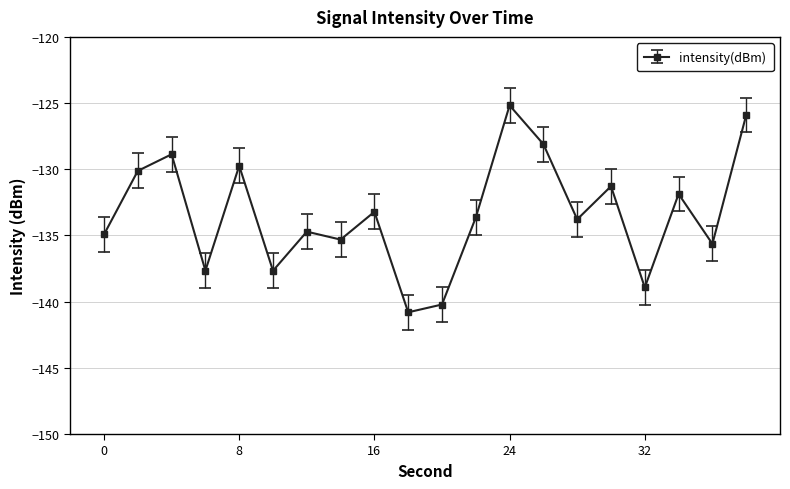

What is the value of the 10th point from the left?

-140.8